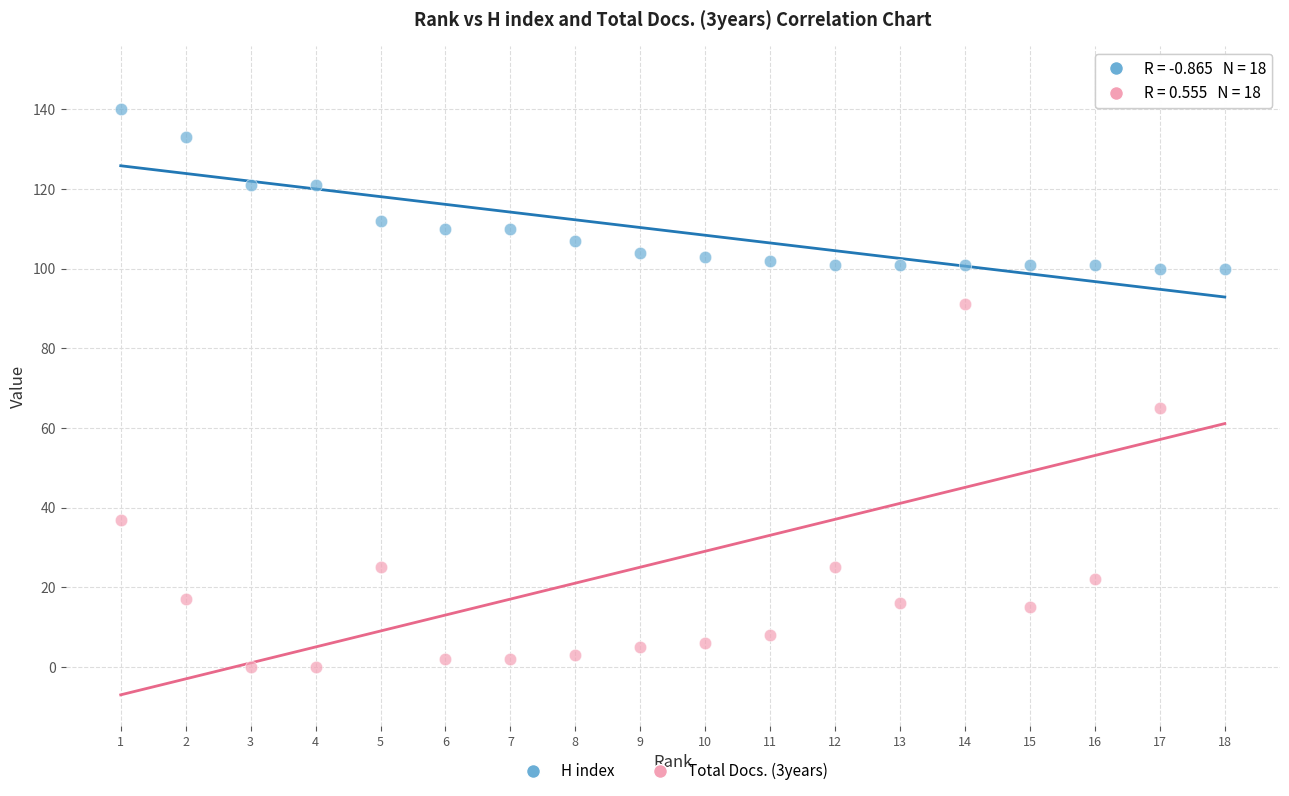

What are all the series names shown in the legend?

H index, Total Docs. (3years)